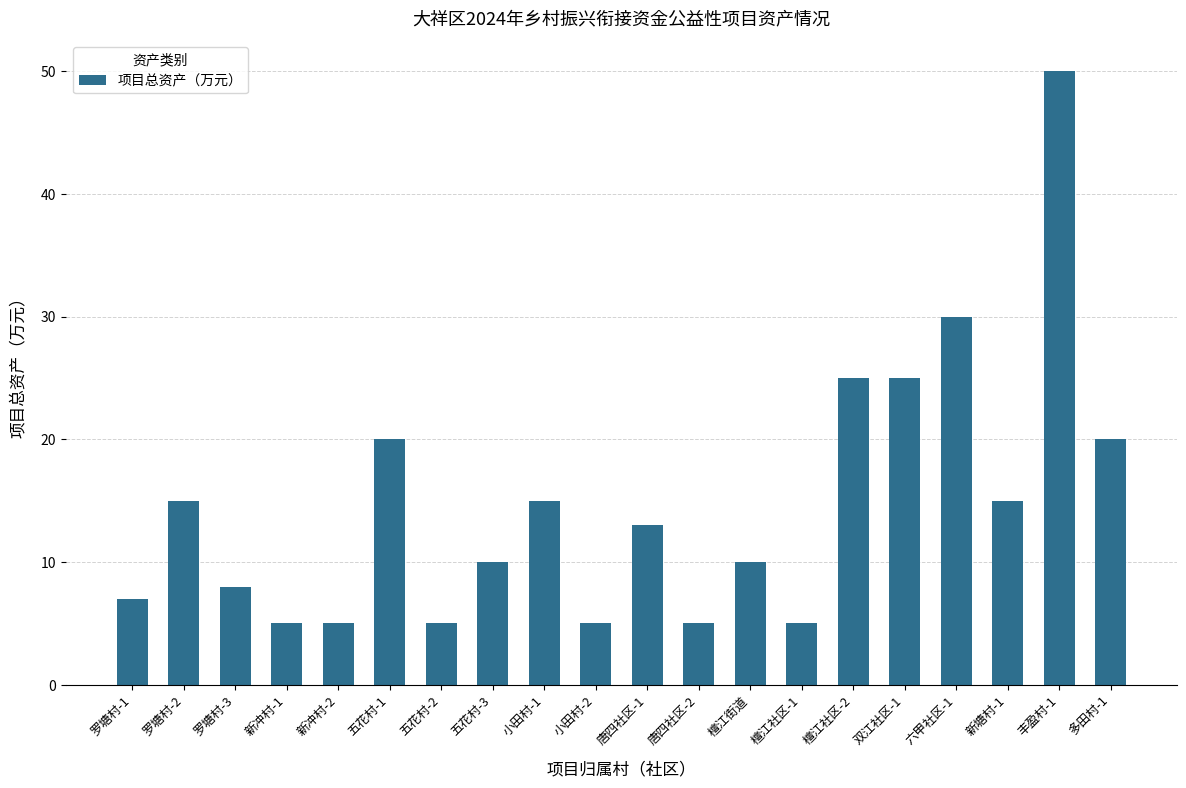

What is the label of the 2nd bar from the right?

丰盈村-1